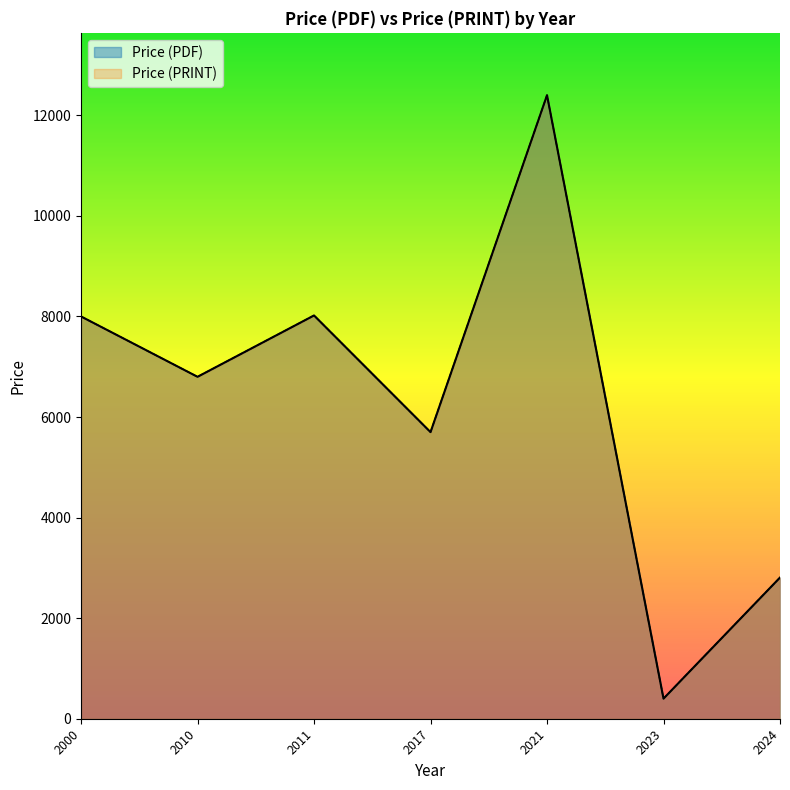

True or false: Price (PDF) and Price (PRINT) cross at least once.

False